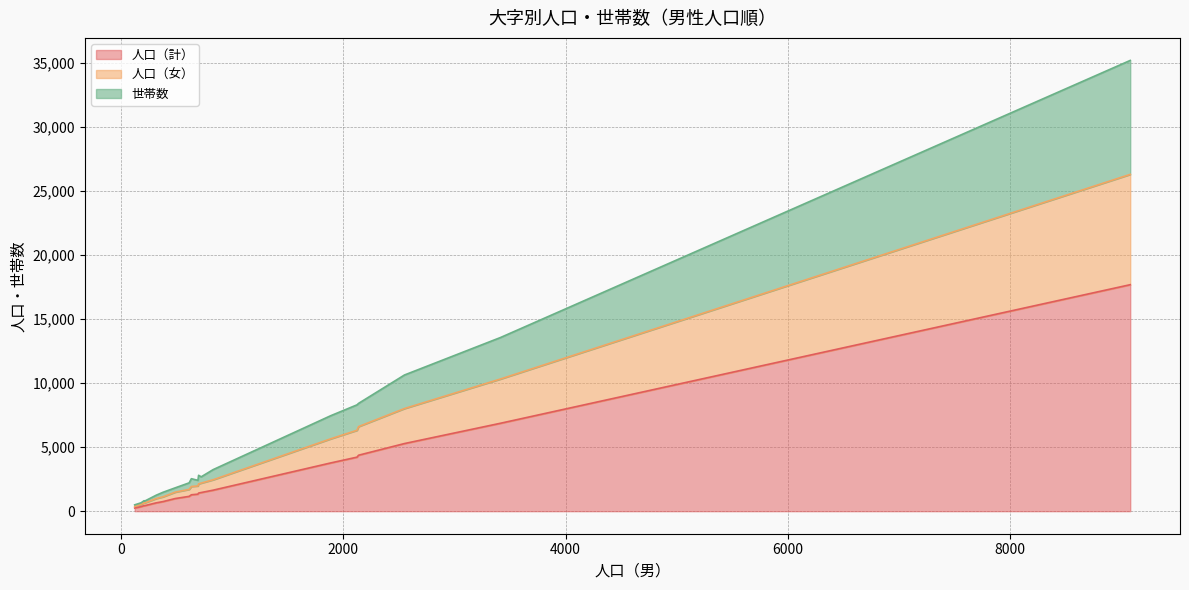

Does the chart have visible grid lines?

Yes